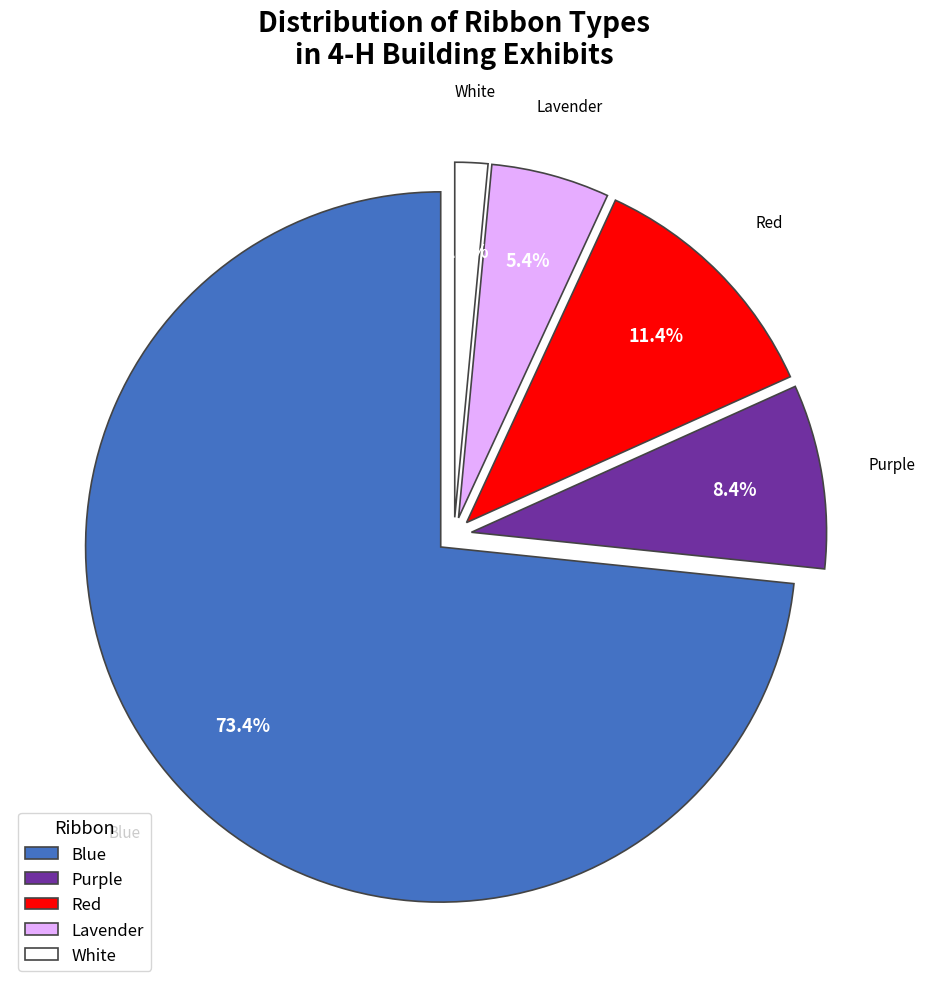

Rank the categories by value from lowest to highest.

White, Lavender, Purple, Red, Blue